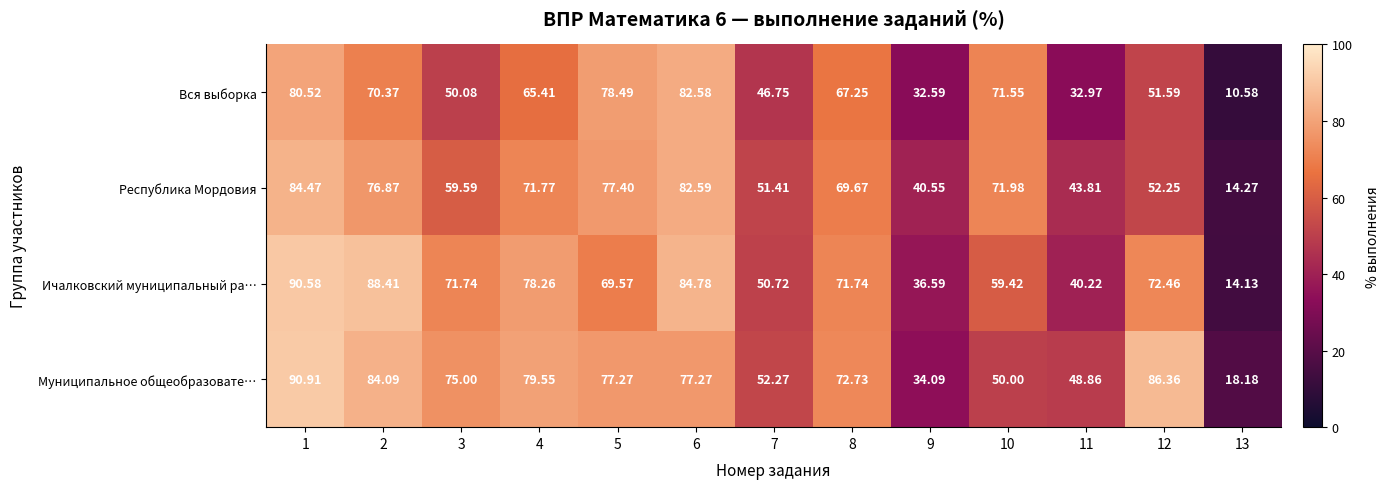

List the series in order of their overall mean, lowest first.

Вся выборка, Республика Мордовия, Ичалковский муниципальный ра…, Муниципальное общеобразовате…